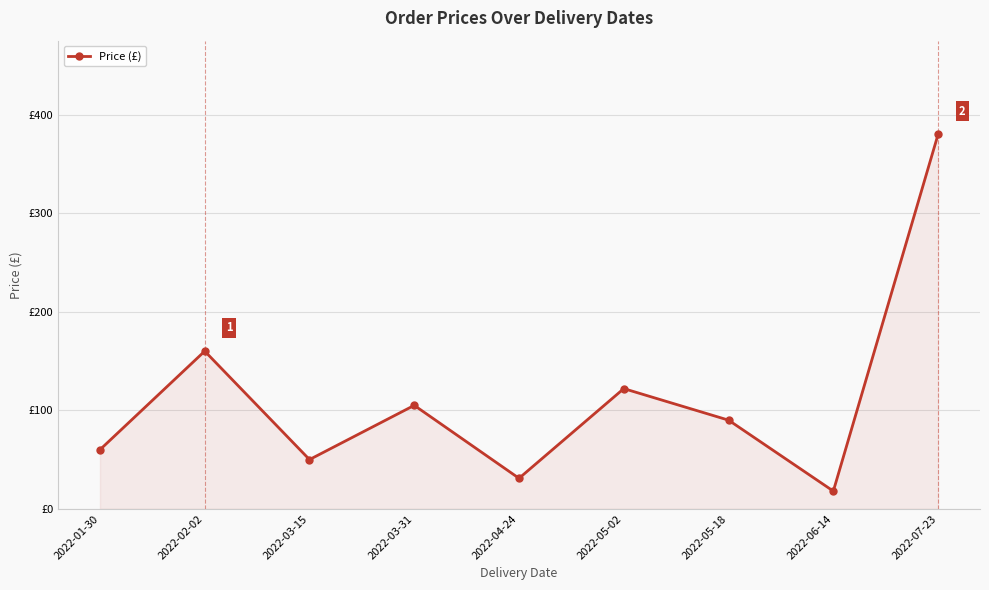

What is the difference between the second highest and minimum values?

142